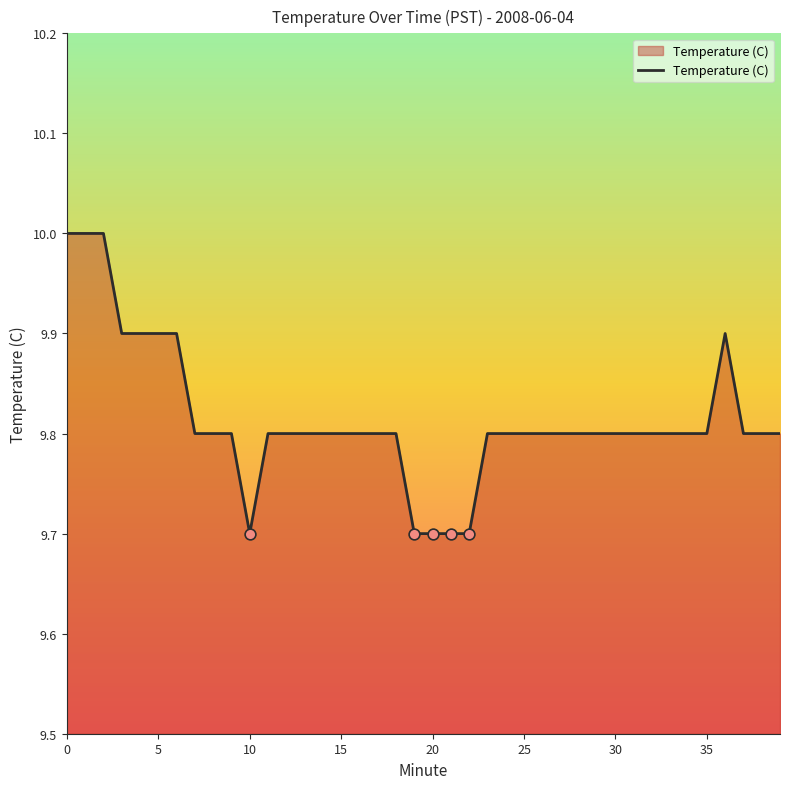

What is the smallest value displayed?

9.7